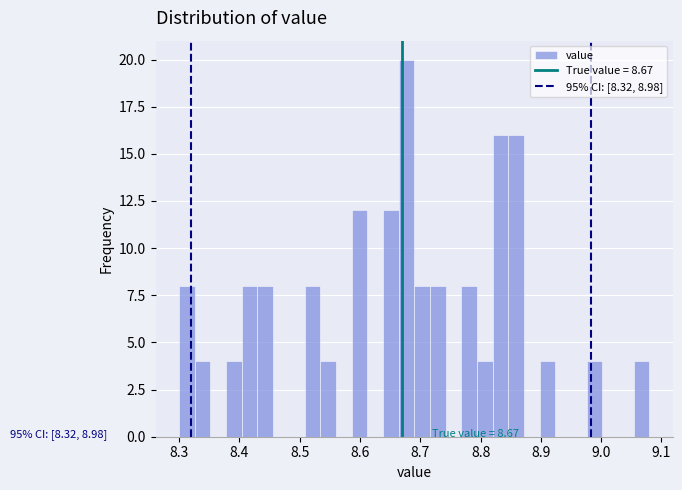

Read against the x-axis, roughly where is the centre of the tallest bar?

8.68